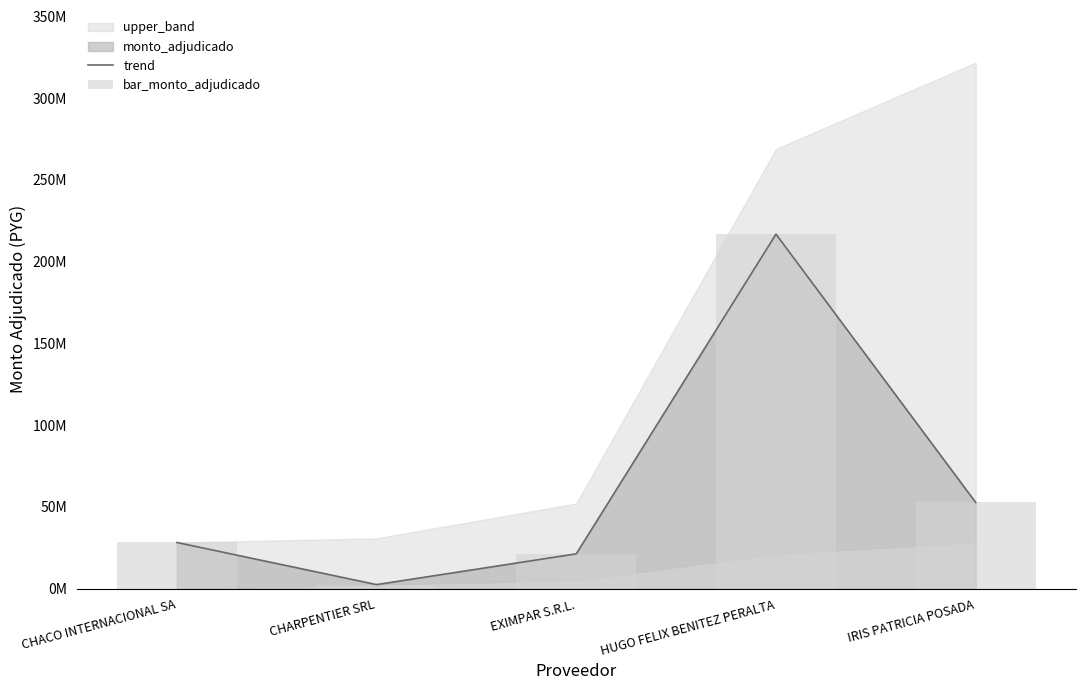

Reading left to right, what are all the values shown in this chart?

trend: CHACO INTERNACIONAL SA=28280000	CHARPENTIER SRL=2529376	EXIMPAR S.R.L.=21328600	HUGO FELIX BENITEZ PERALTA=216820000	IRIS PATRICIA POSADA=52752800
bar_monto_adjudicado: CHACO INTERNACIONAL SA=28280000	CHARPENTIER SRL=2529376	EXIMPAR S.R.L.=21328600	HUGO FELIX BENITEZ PERALTA=216820000	IRIS PATRICIA POSADA=52752800